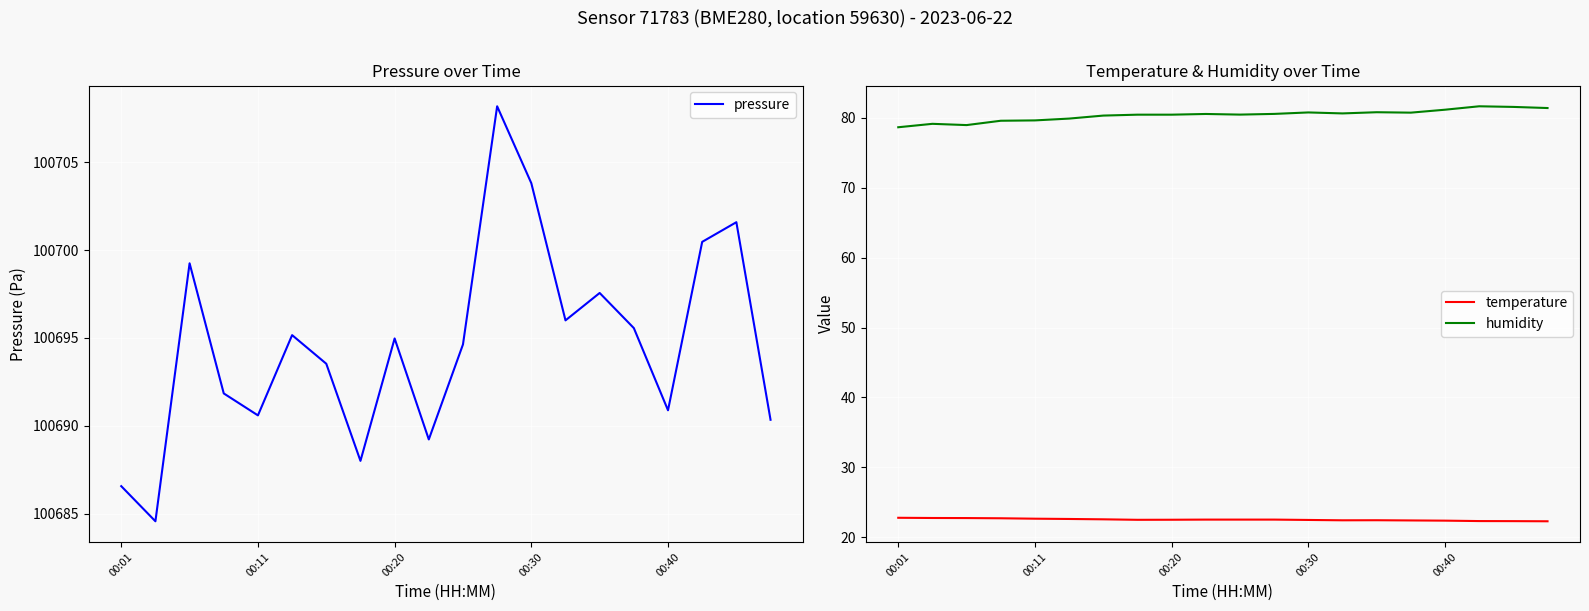

What is the difference between the maximum and second lowest values in the temperature series?

0.5